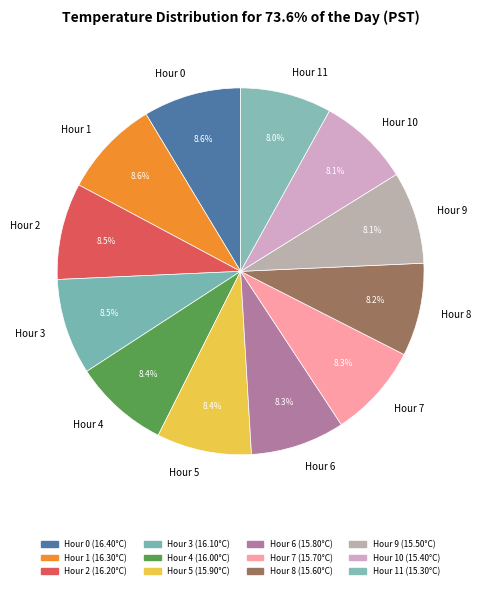

What is the ratio of the value at Hour 3 to the value at Hour 0?

1.0